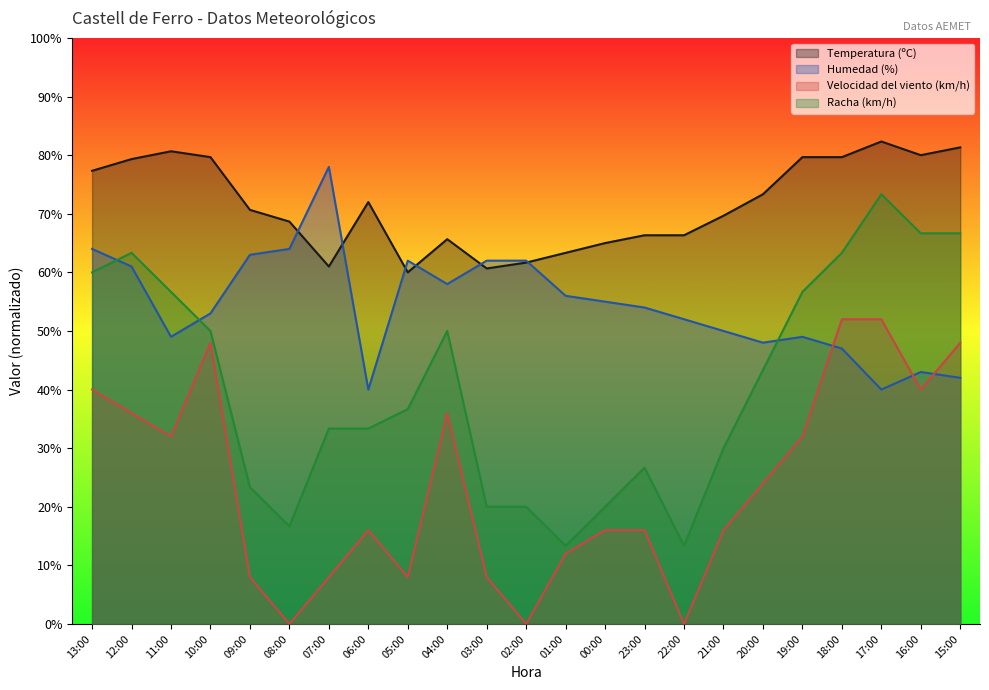

What is the average value of the Temperatura (ºC) series?

71.5